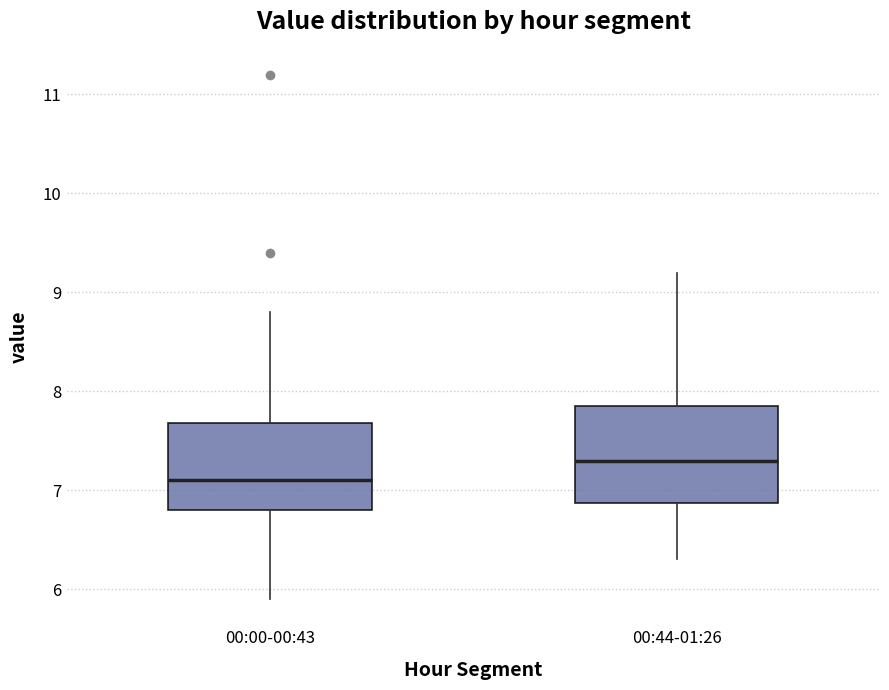

Where does the median line of the box for 00:00-00:43 sit on the y-axis? The values are not printed on the chart, so give them approximately, as read against the axis.

7.1